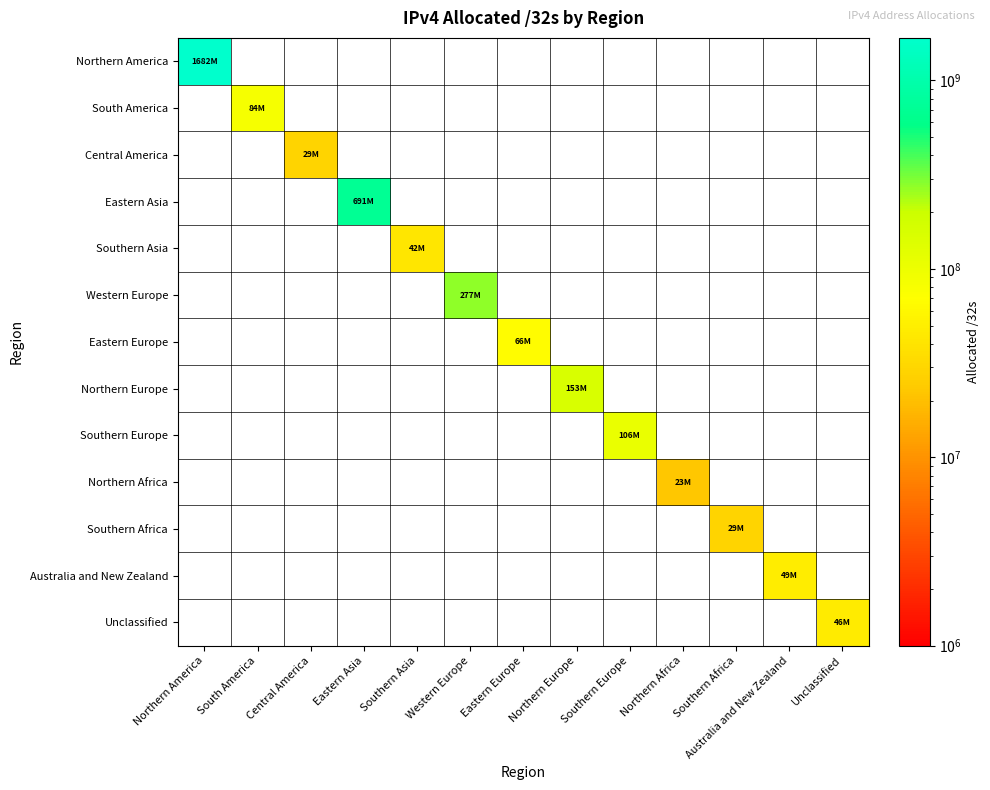

Which series has the largest total across all categories?

Northern America